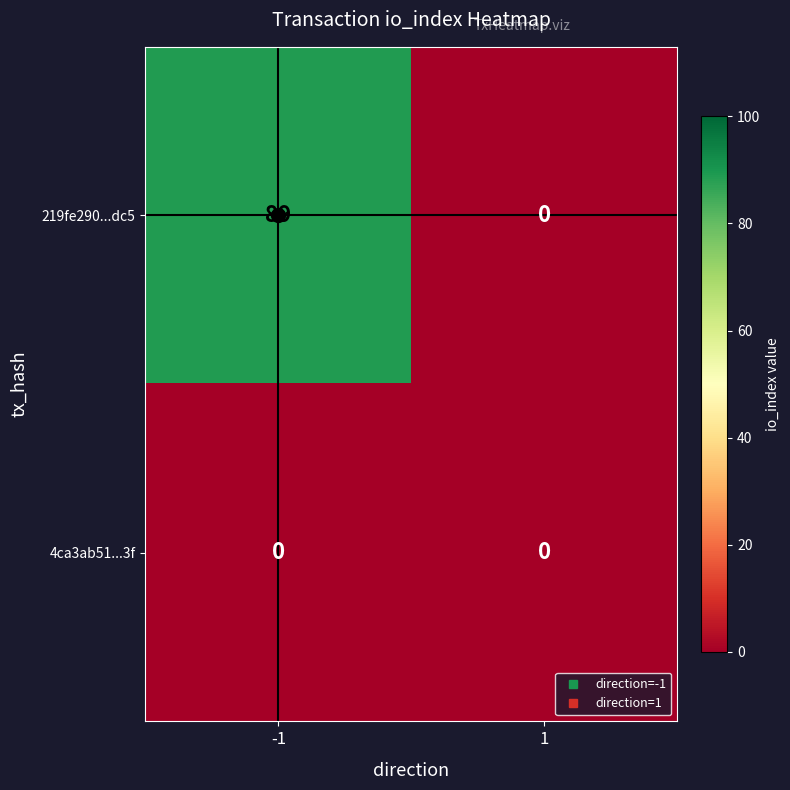

The value of 219fe290...dc5 at -1 is 50. True or false?

False